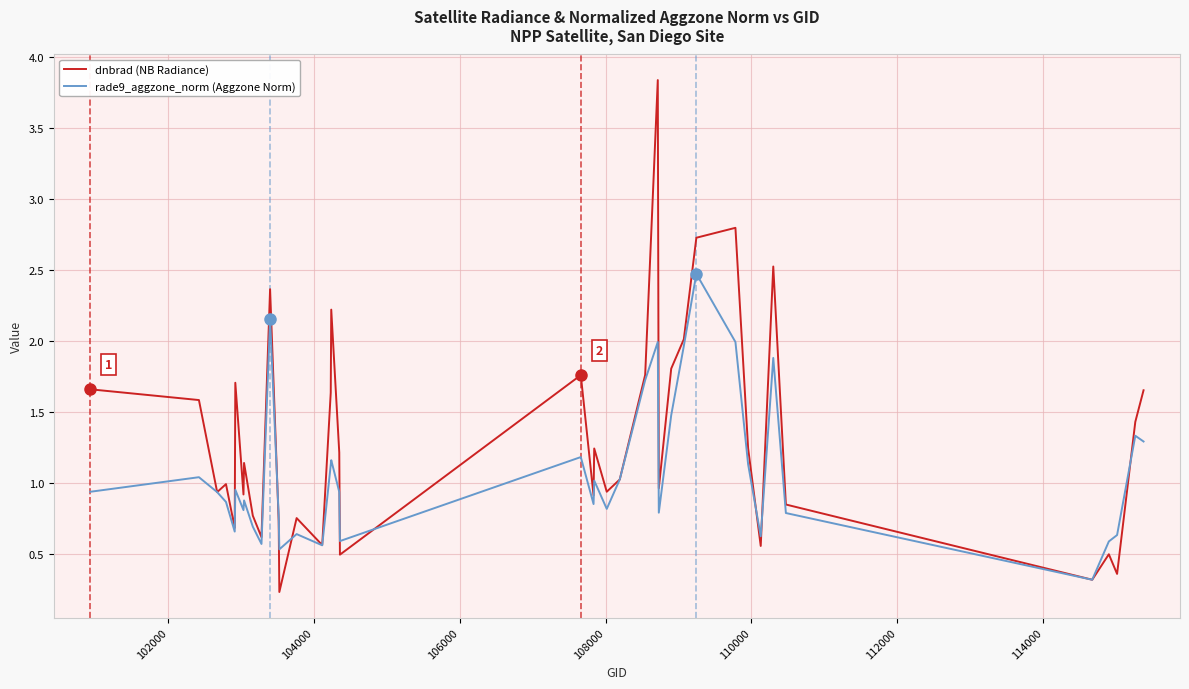

List the series in order of their overall mean, highest first.

dnbrad (NB Radiance), rade9_aggzone_norm (Aggzone Norm)